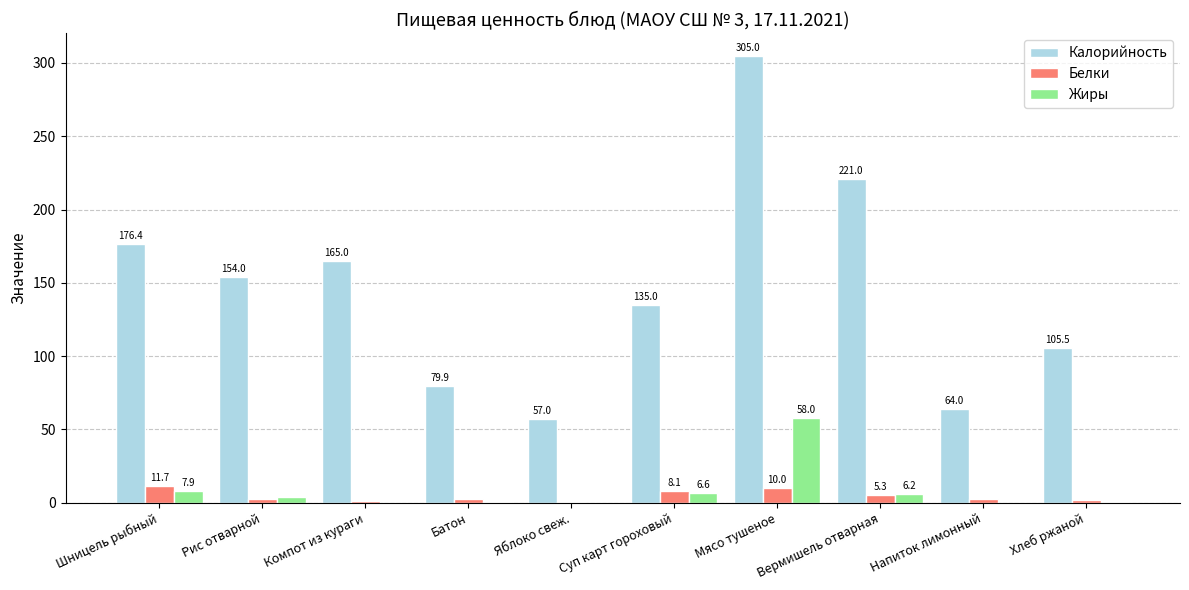

Which series has the largest total across all categories?

Калорийность